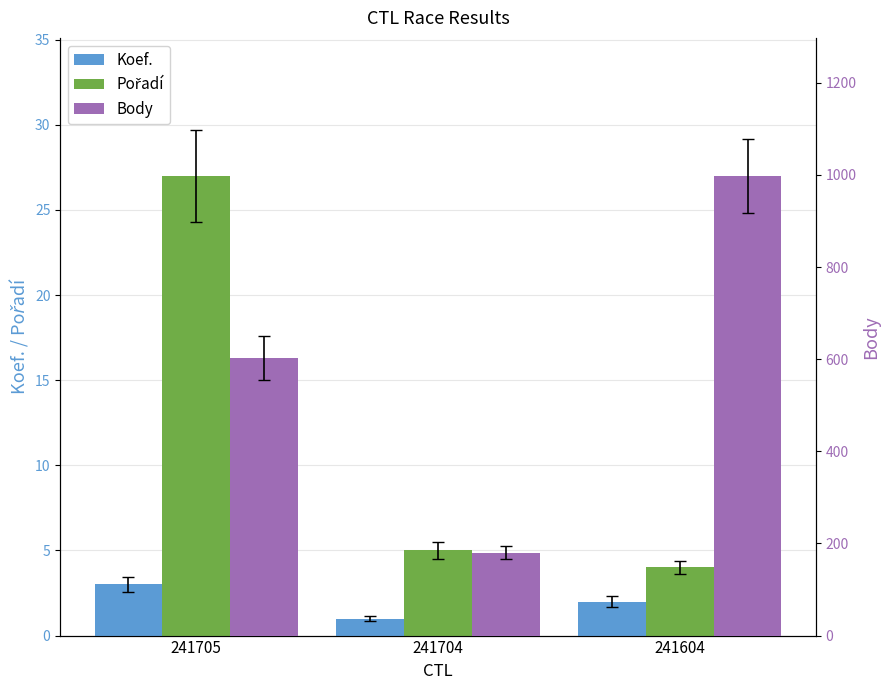

What is the difference between the maximum and minimum values in the Body series?

818